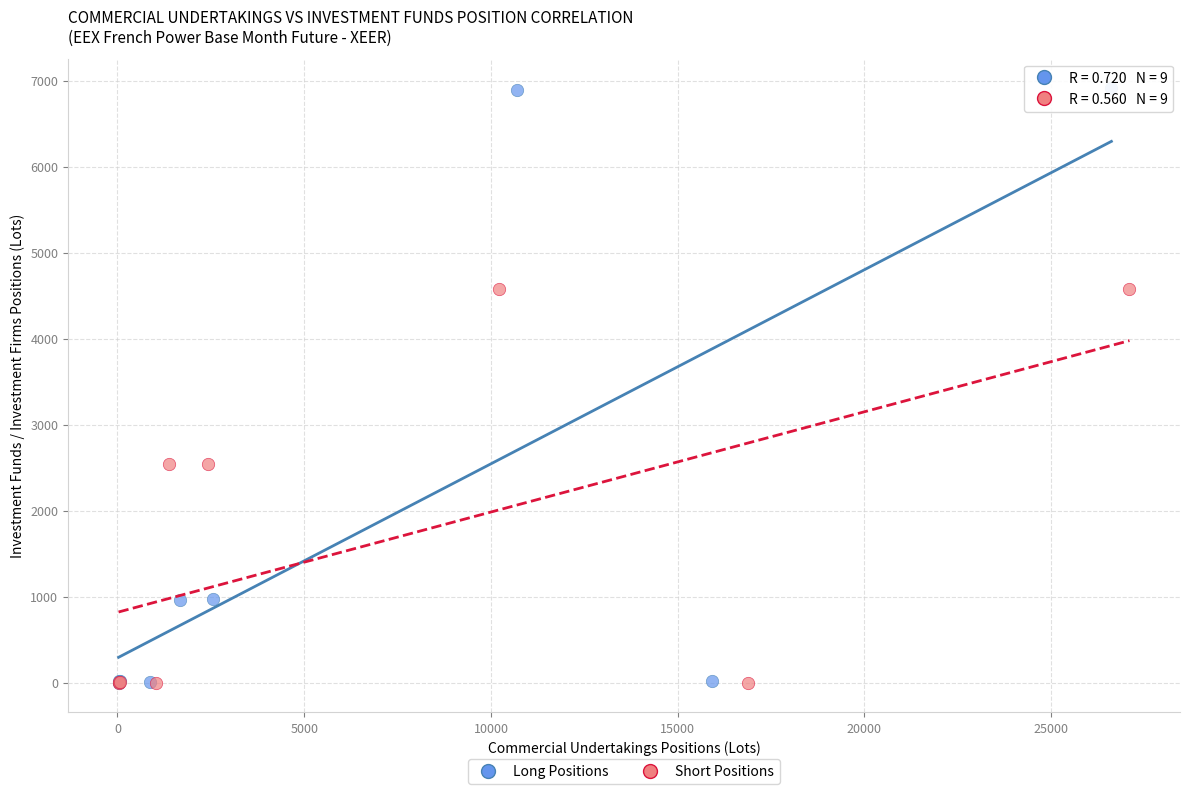

Which series has the widest spread of Y values?

Long Positions